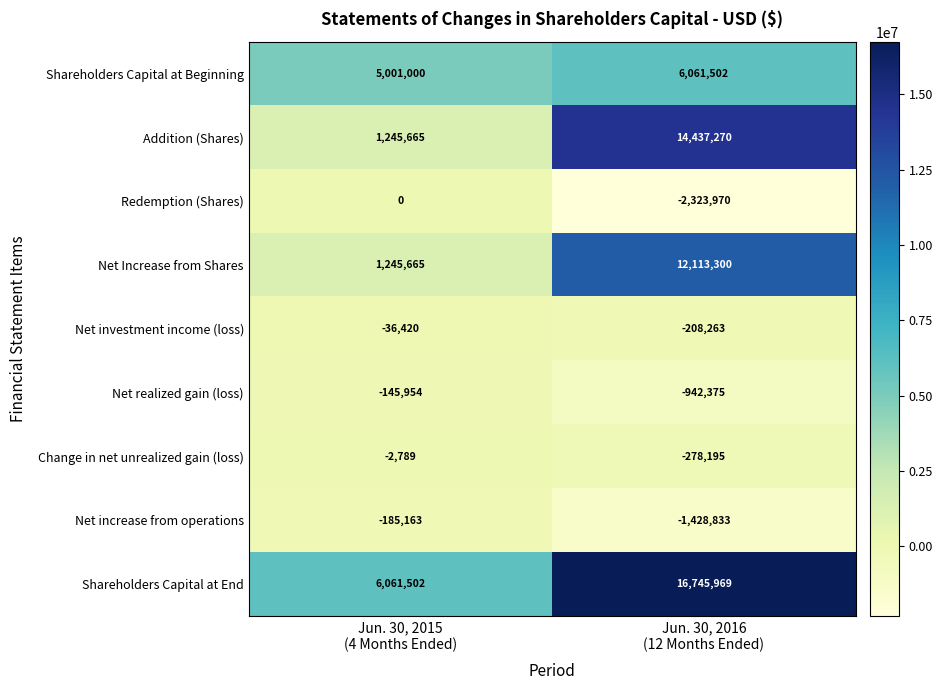

Which series changed the most between Jun. 30, 2015
(4 Months Ended) and Jun. 30, 2016
(12 Months Ended)?

Addition (Shares)